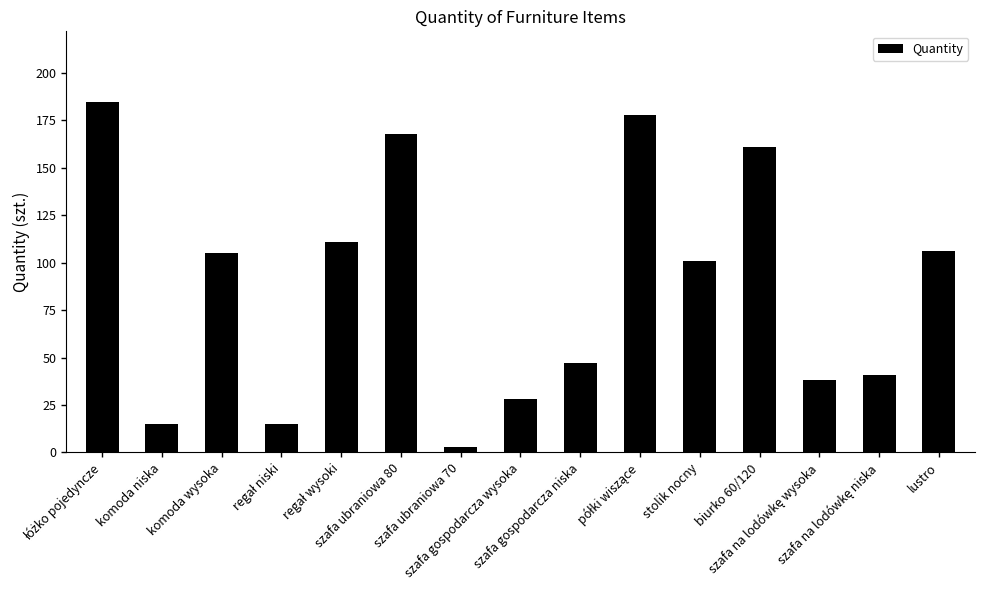

What is the value of the 3rd bar from the left?

105